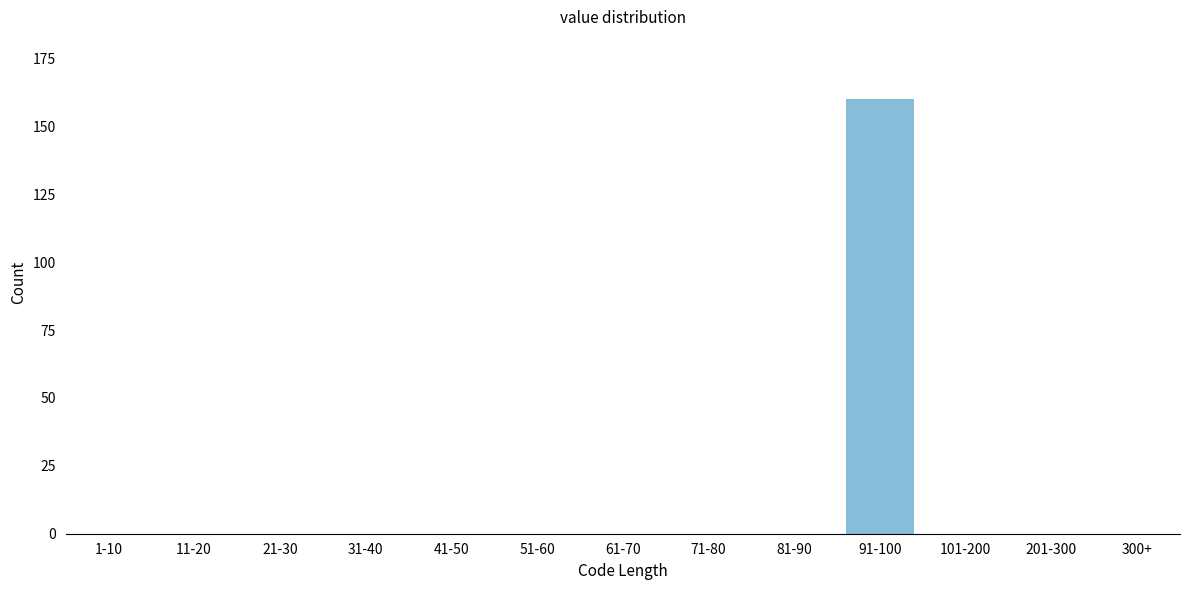

Reading left to right, what are all the values shown in this chart?

1-10=0	11-20=0	21-30=0	31-40=0	41-50=0	51-60=0	61-70=0	71-80=0	81-90=0	91-100=160	101-200=0	201-300=0	300+=0